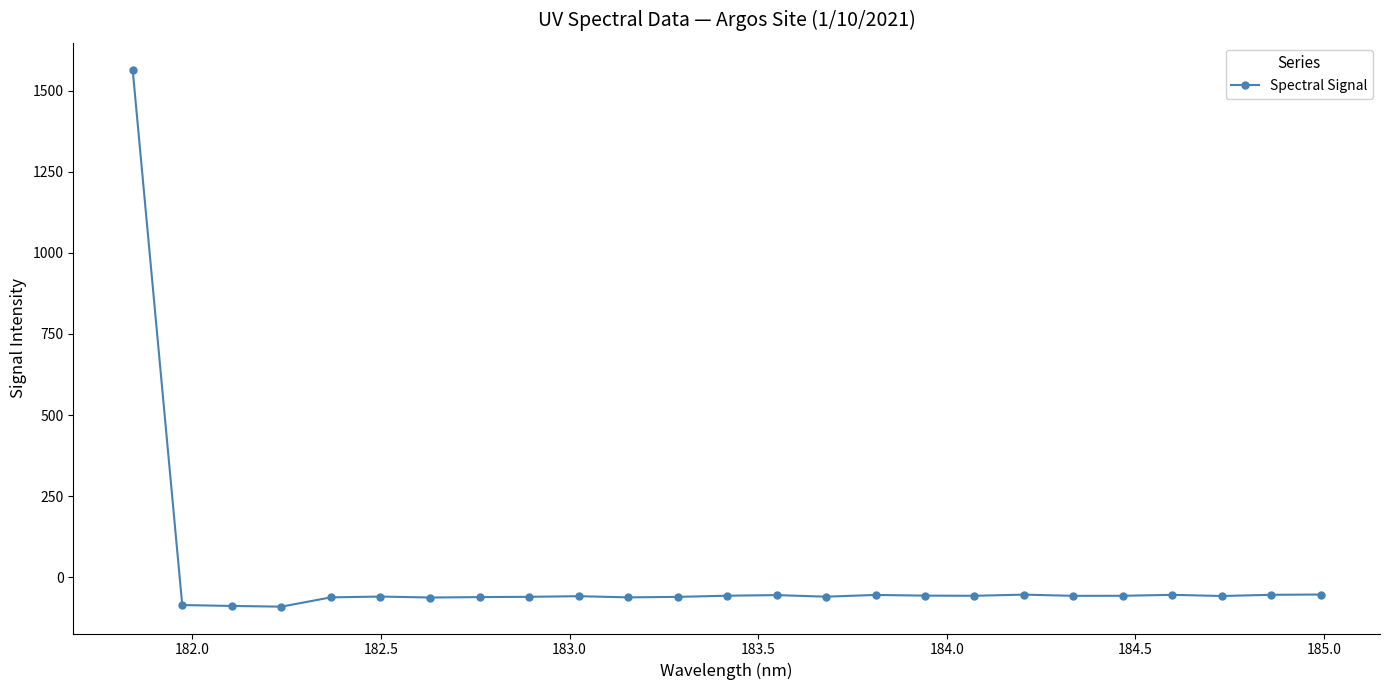

What is the greatest value displayed?

1564.5